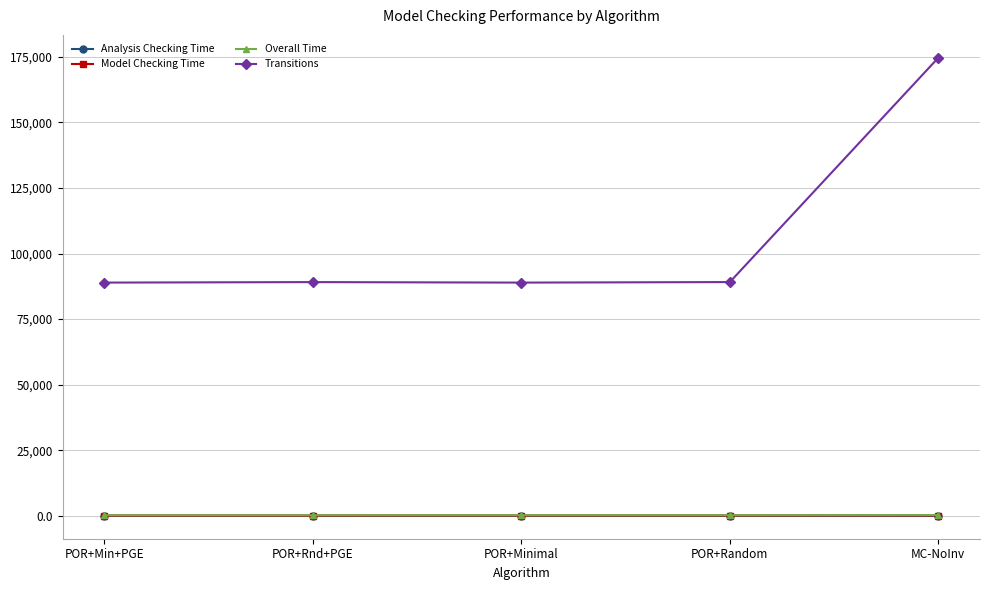

What is the minimum value for Transitions?

88920.0